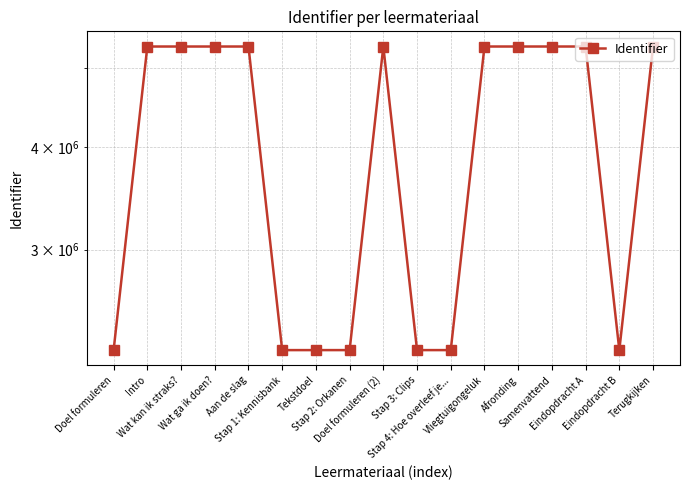

Where does the data first go above 5306773?

Wat ga ik doen?